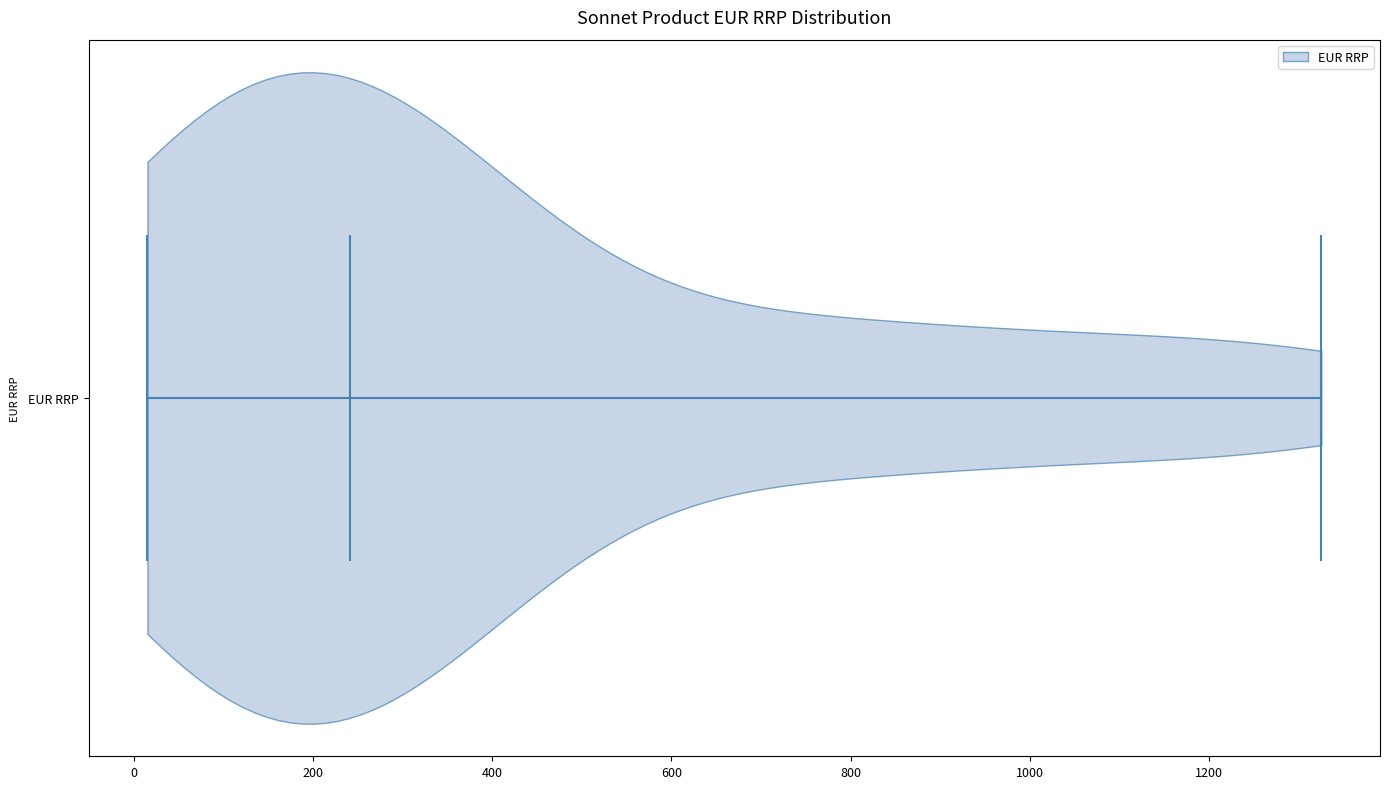

Where does the median line of the violin for EUR RRP sit on the x-axis? The values are not printed on the chart, so give them approximately, as read against the axis.

240